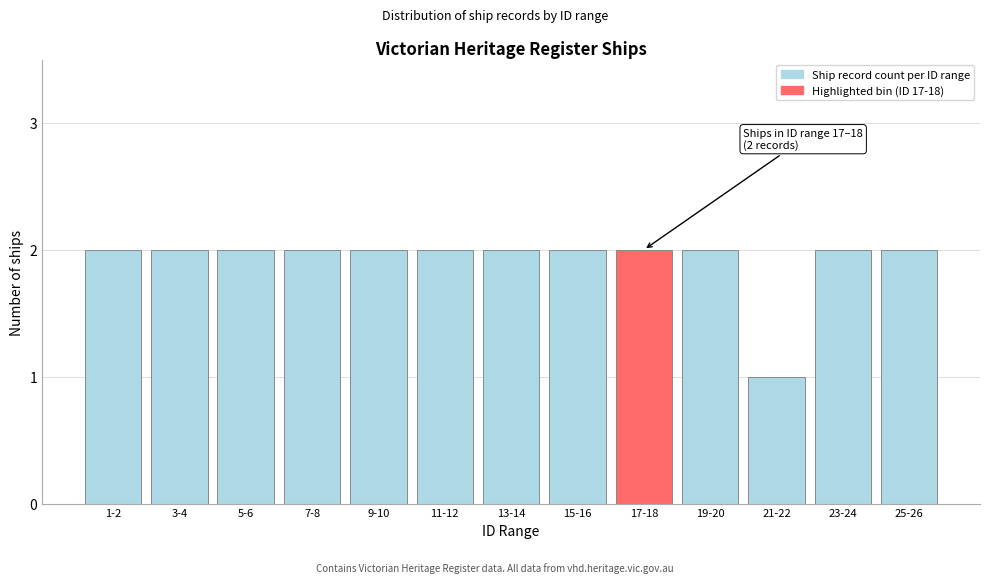

Reading right to left, extract all data points from this chart.

2	2	1	2	2	2	2	2	2	2	2	2	2